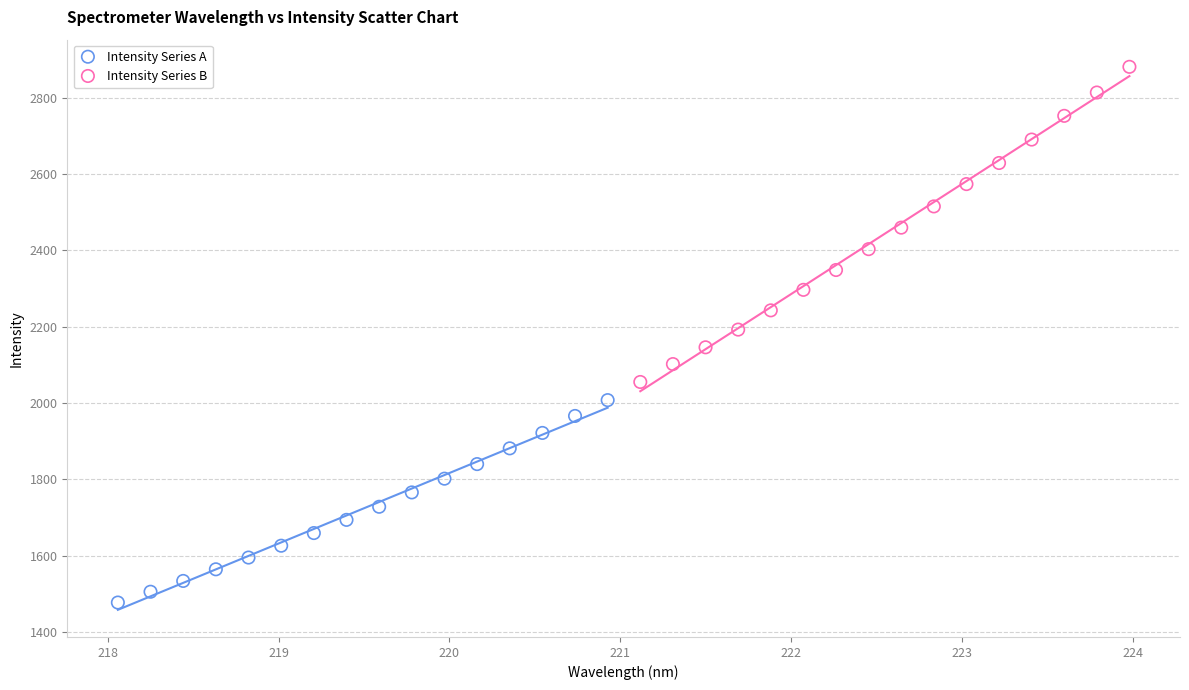

What are all the series names shown in the legend?

Intensity Series A, Intensity Series B